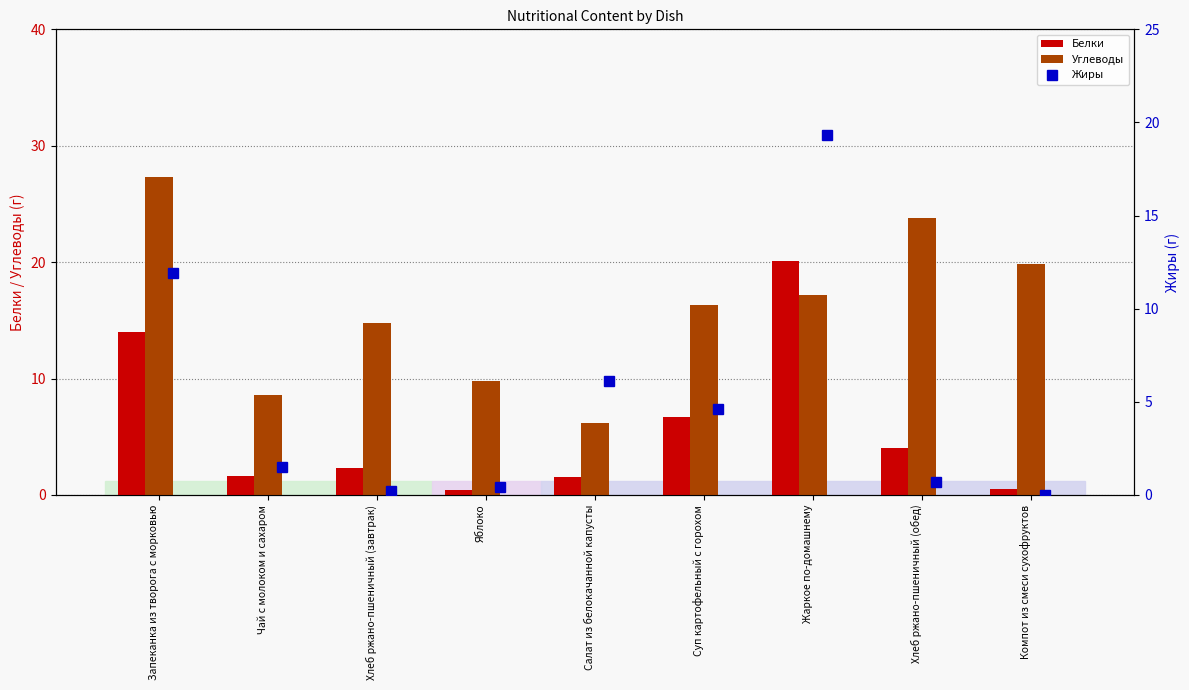

Which series has the largest total across all categories?

Углеводы